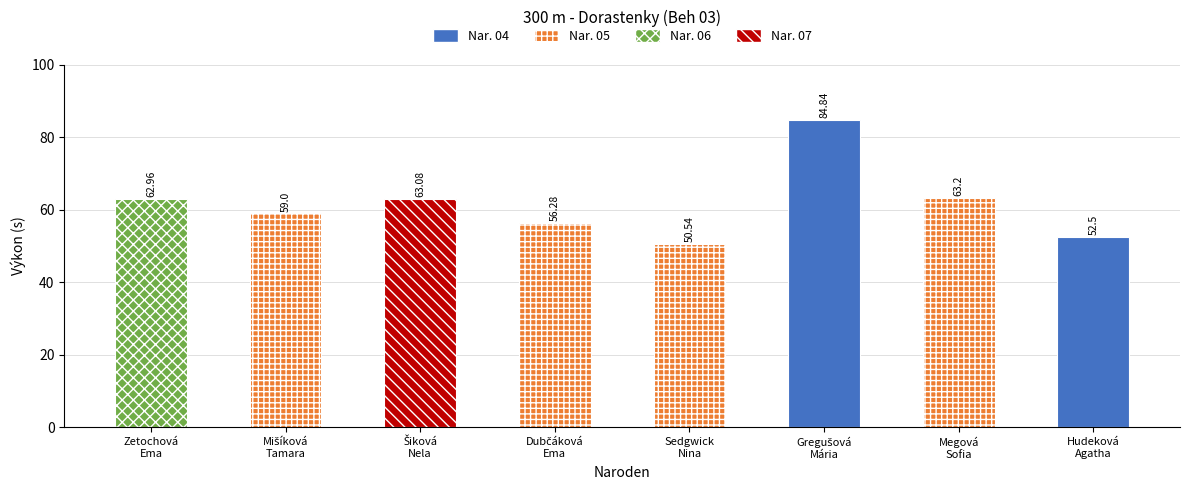

Is it true that the value at Dubčáková Ema is 11.3?

False